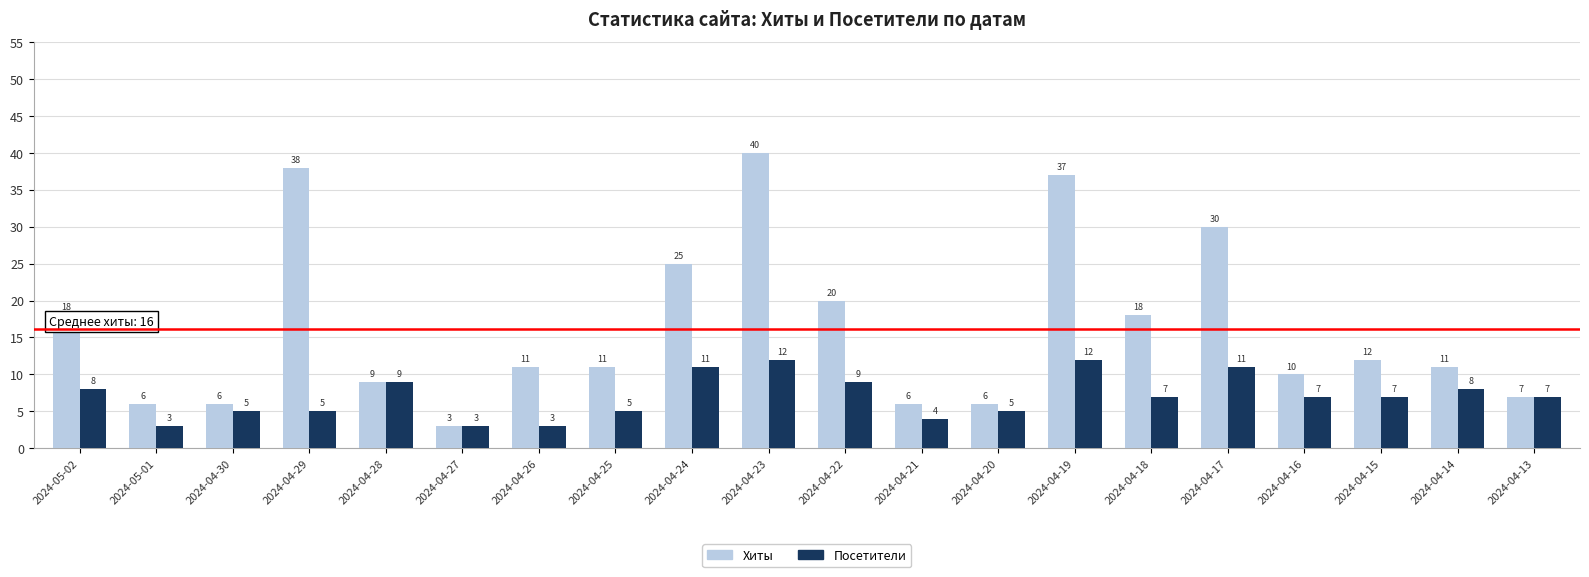

Which category has the lowest value in the Хиты series?

2024-04-27